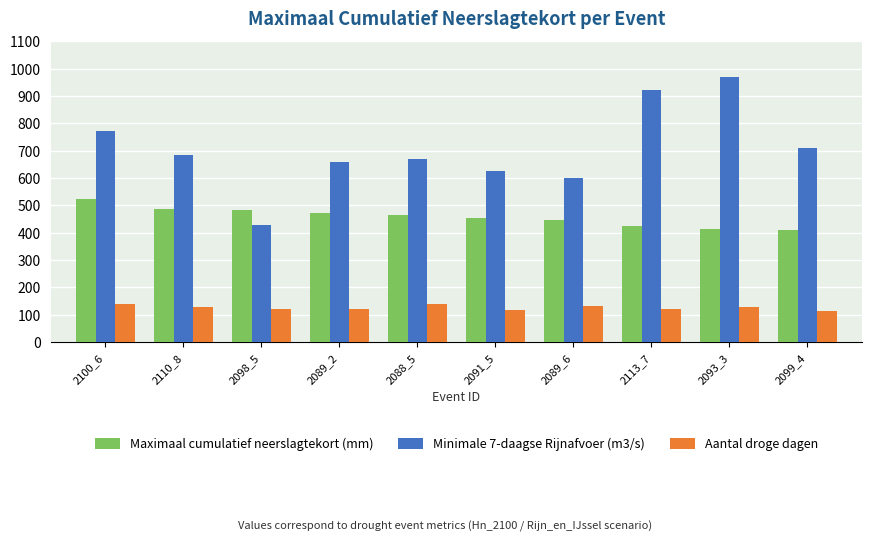

At which category does the chart reach its peak across all series?

2093_3